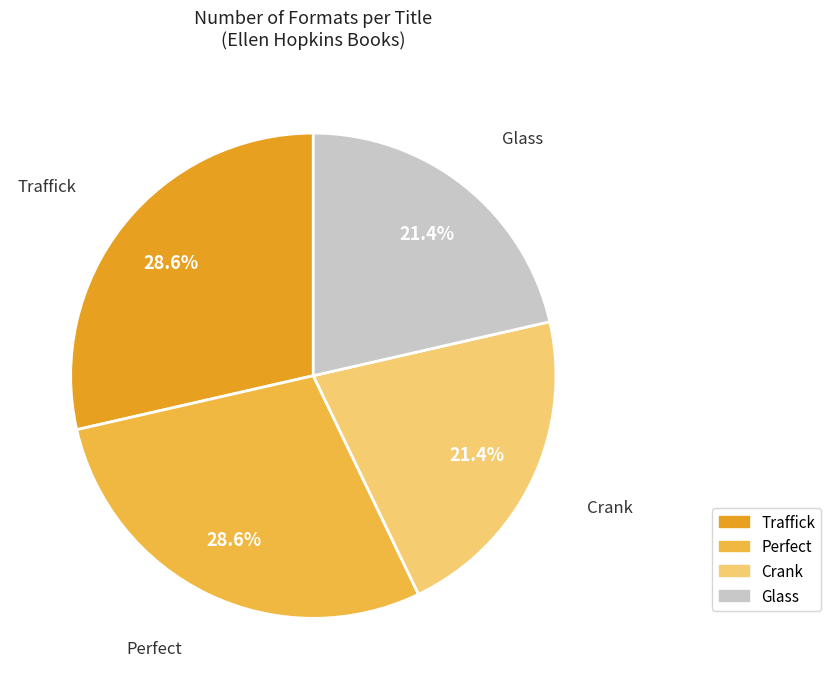

Approximately how many times larger is the value at Traffick compared to Crank?

1.3